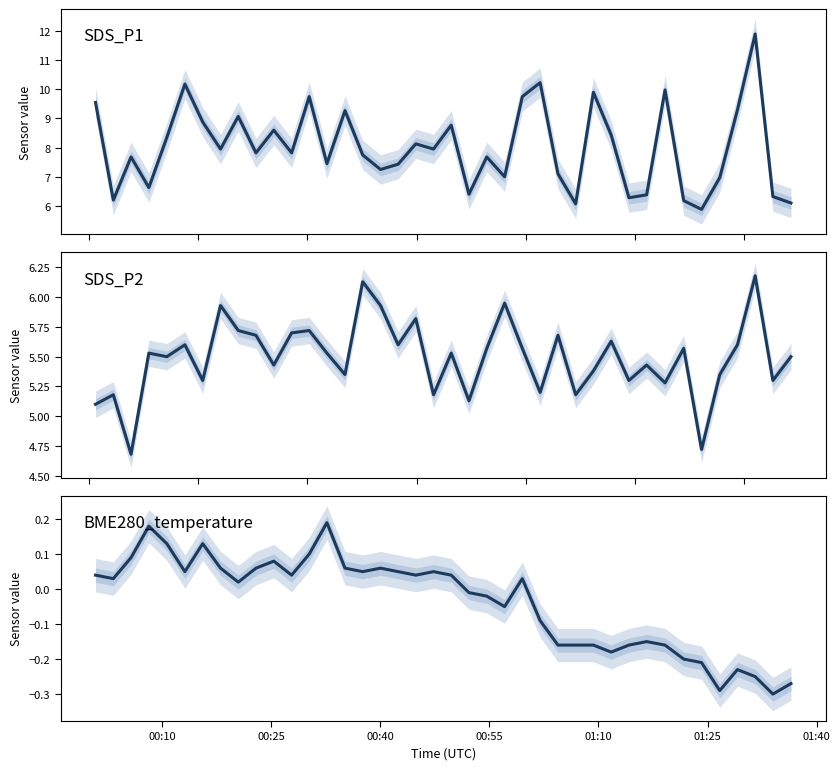

Which series has the largest range (max minus min)?

SDS_P1